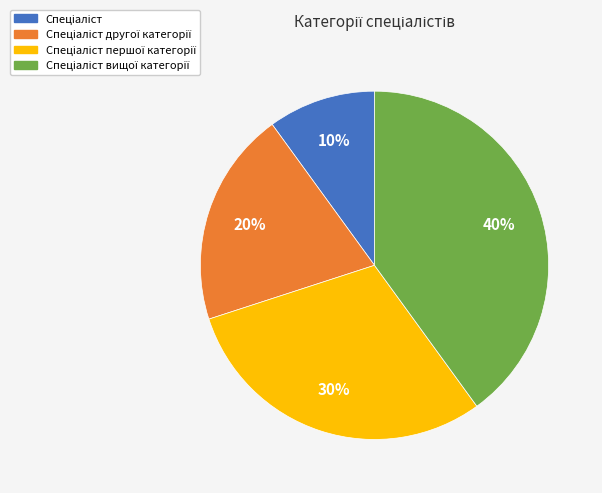

Is there a majority slice in this chart?

No